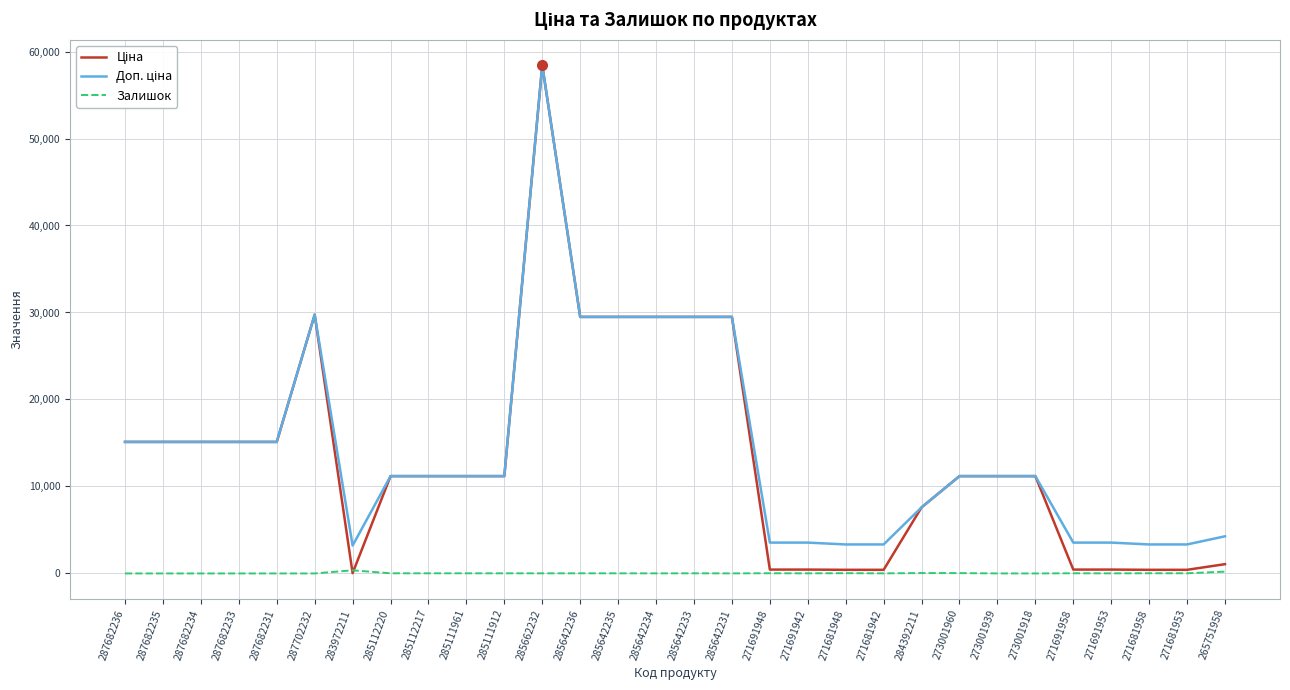

Does the chart display data point markers on the line(s)?

No